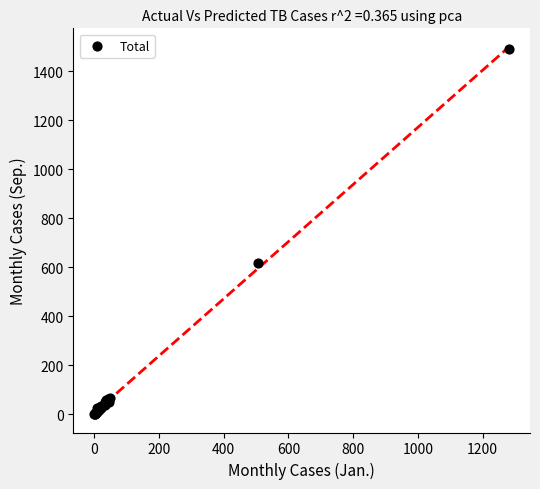

What Y value in the scatter plot is closest to 745?

618